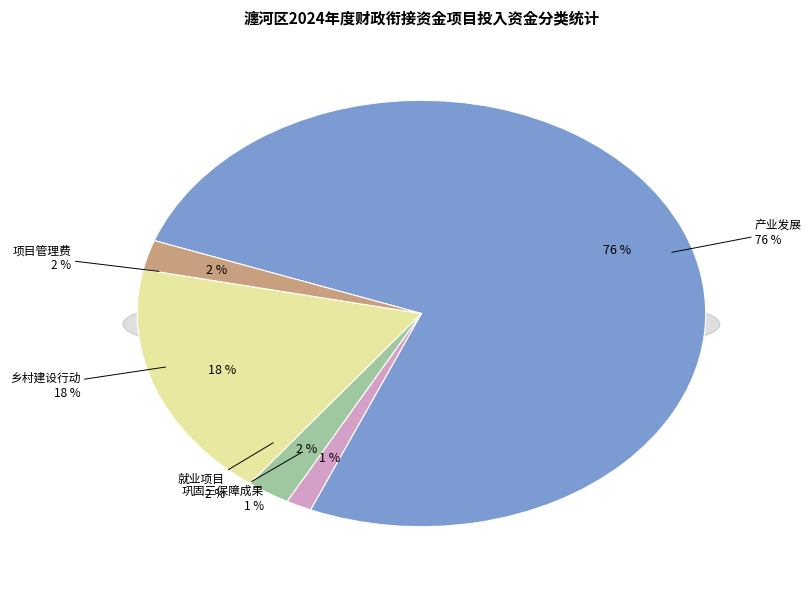

What percentage is the 巩固三保障成果 slice, to the nearest percent?

1%